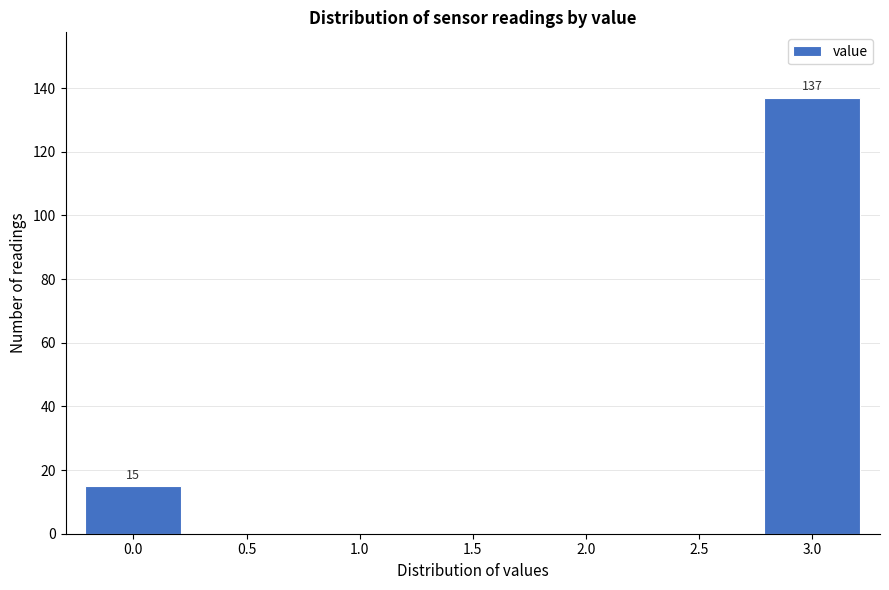

Reading left to right, transcribe all the data shown in this chart.

0.0=15	0.5=0	1.0=0	1.5=0	2.0=0	2.5=0	3.0=137